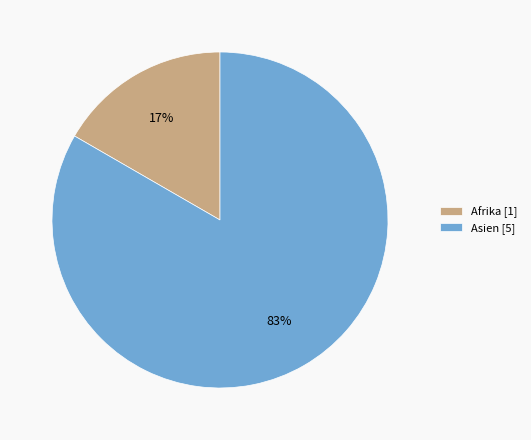

Which slice is the smallest?

Afrika